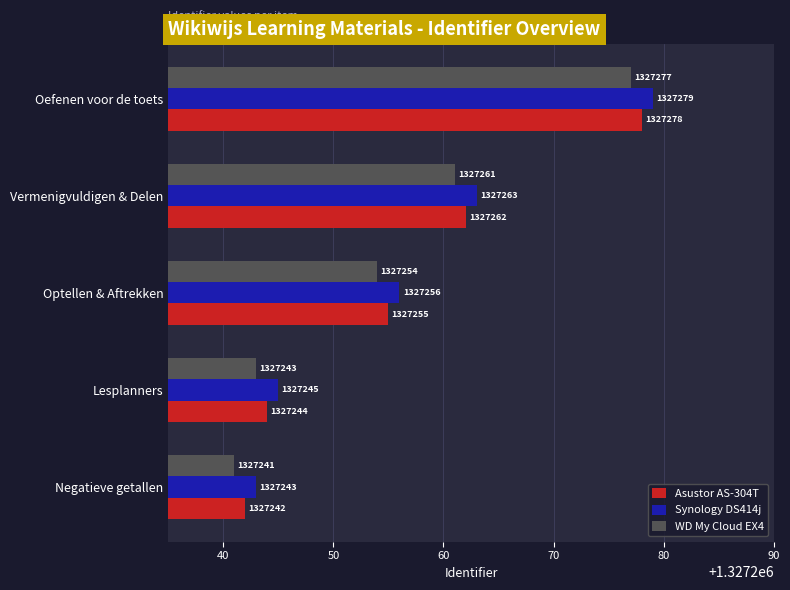

The value of WD My Cloud EX4 at Vermenigvuldigen & Delen is 1991704. True or false?

False